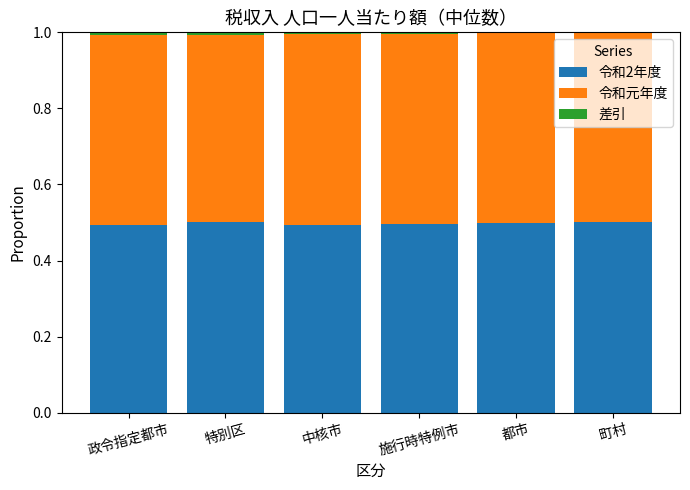

The 令和2年度 series shows 0.2 at 中核市. True or false?

False